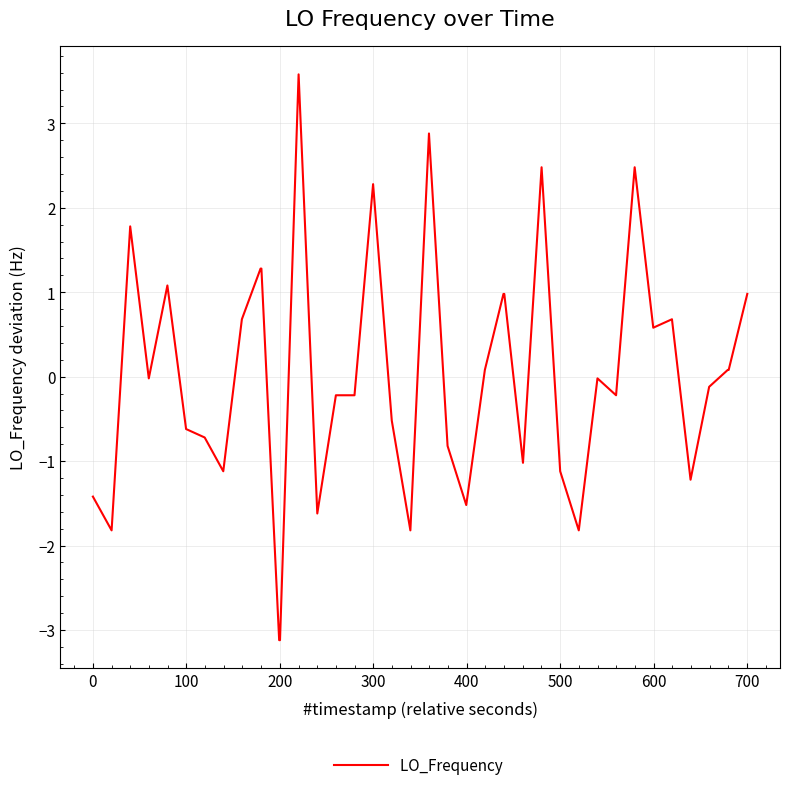

What is the minimum value shown in the chart?

-3.1